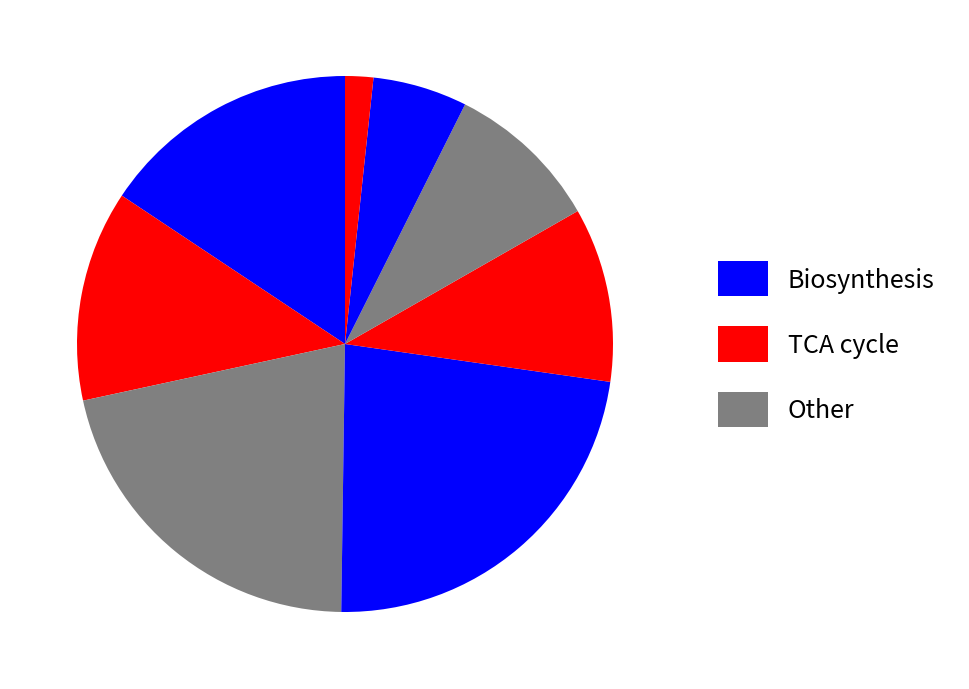

To the nearest percent, what is the average slice percentage?

12%